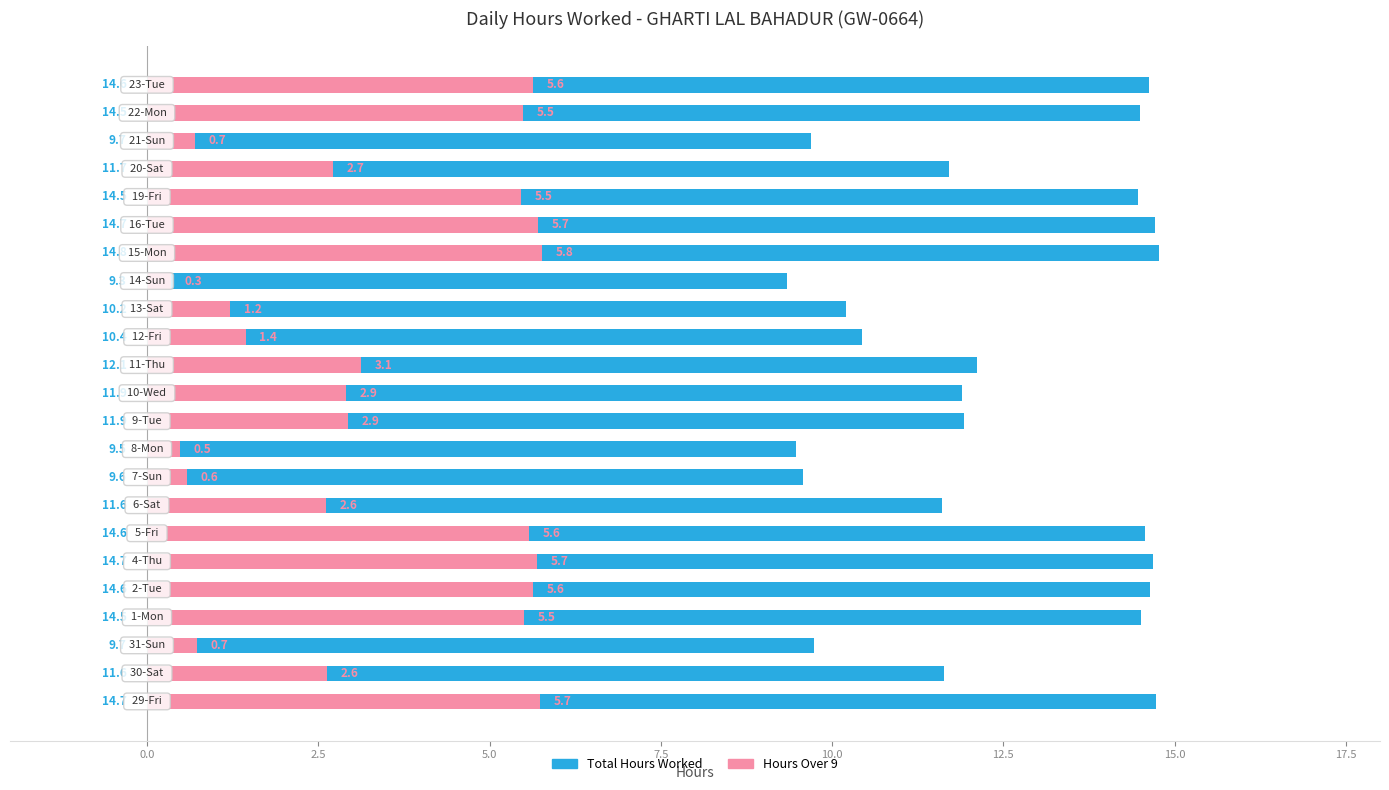

List the series in order of their peak value, lowest first.

Hours Over 9, Total Hours